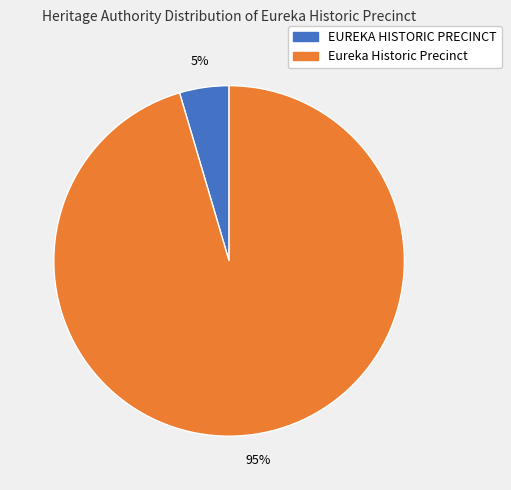

To the nearest percent, what portion does EUREKA HISTORIC PRECINCT represent?

5%